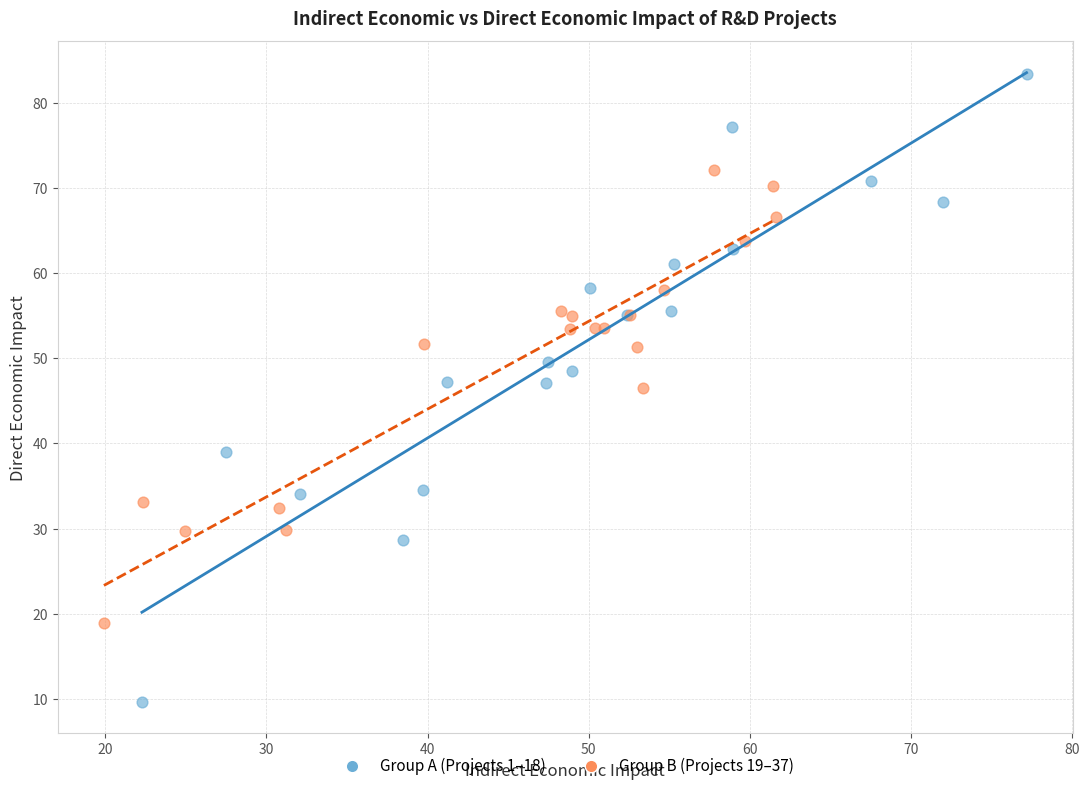

Which series has the widest spread of Y values?

Group A (Projects 1–18)